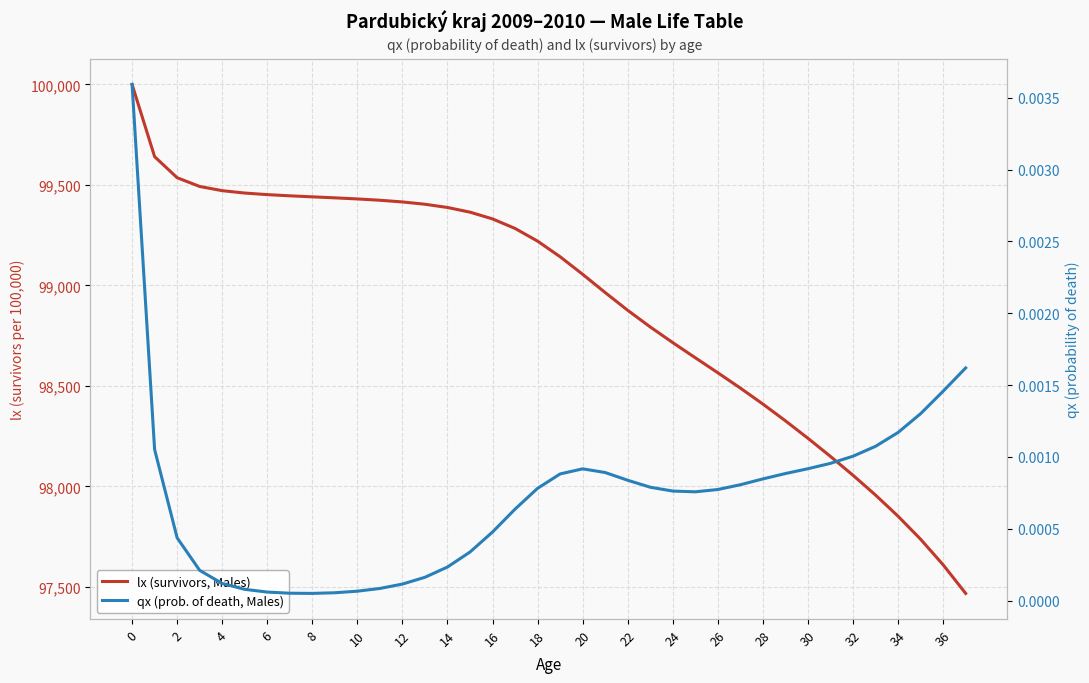

True or false: qx (prob. of death, Males) has a value of 0.0 at 34.

False